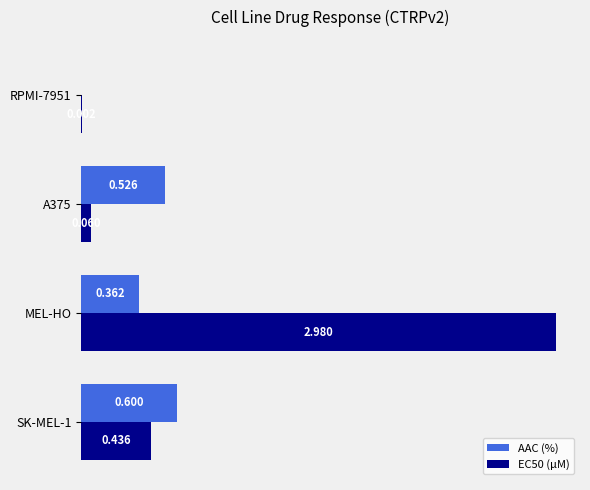

Is the value of AAC (%) at SK-MEL-1 greater than the value of EC50 (µM) at A375?

Yes